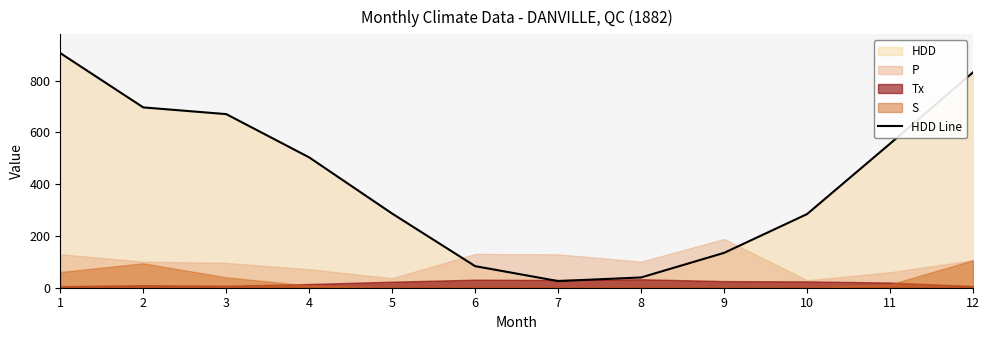

Reading left to right, transcribe all the data shown in this chart.

906.8	696.9	671.0	503.7	286.5	83.4	25.7	39.7	134.7	284.6	556.7	832.4